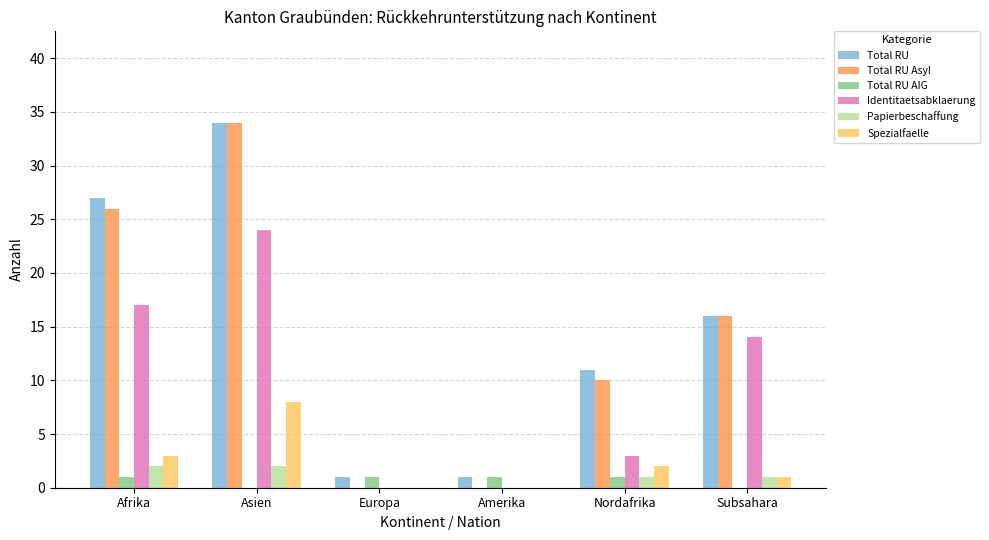

Are the bars horizontal?

No